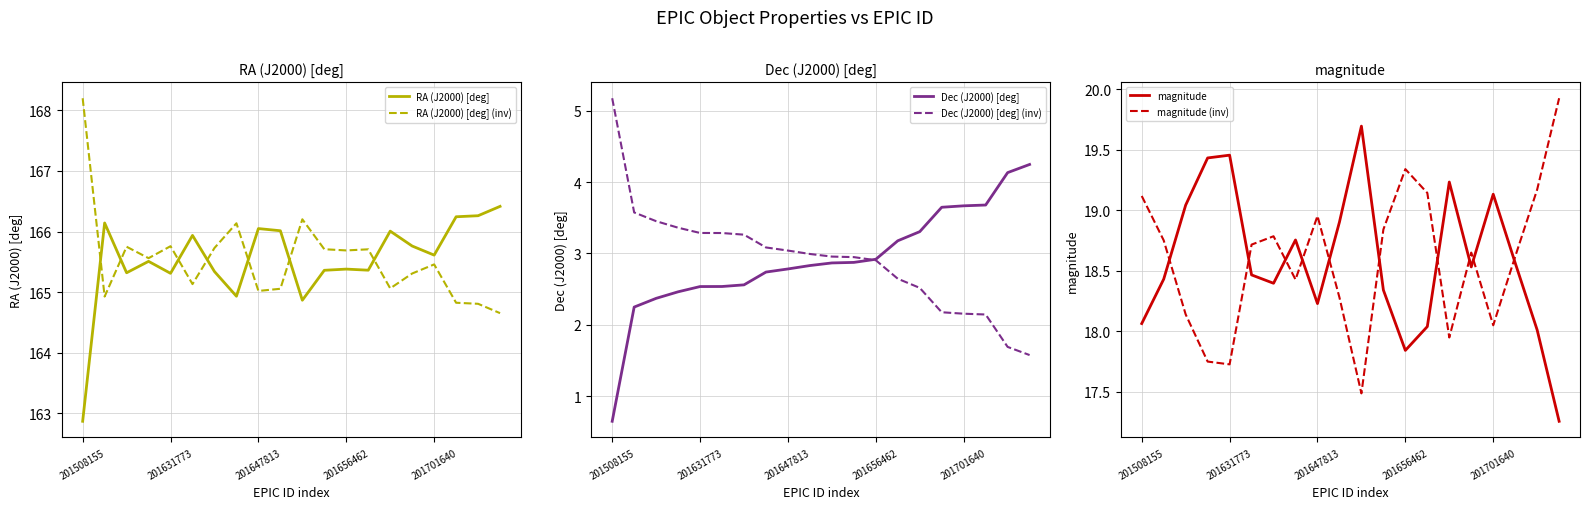

True or false: Dec (J2000) [deg] and RA (J2000) [deg] intersect in this chart.

False